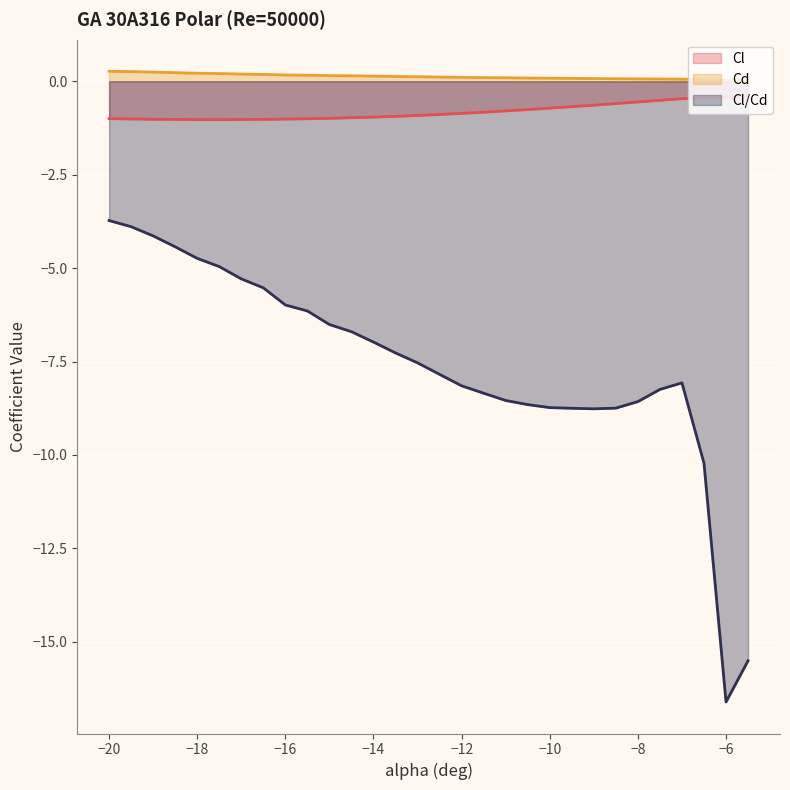

How many lines are shown in the chart?

3